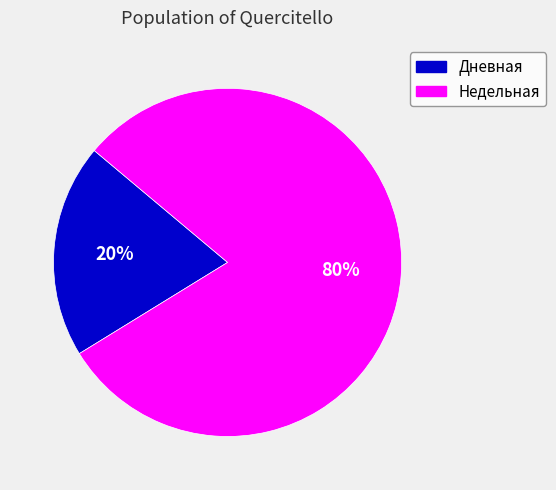

Does any single category account for the majority?

Yes